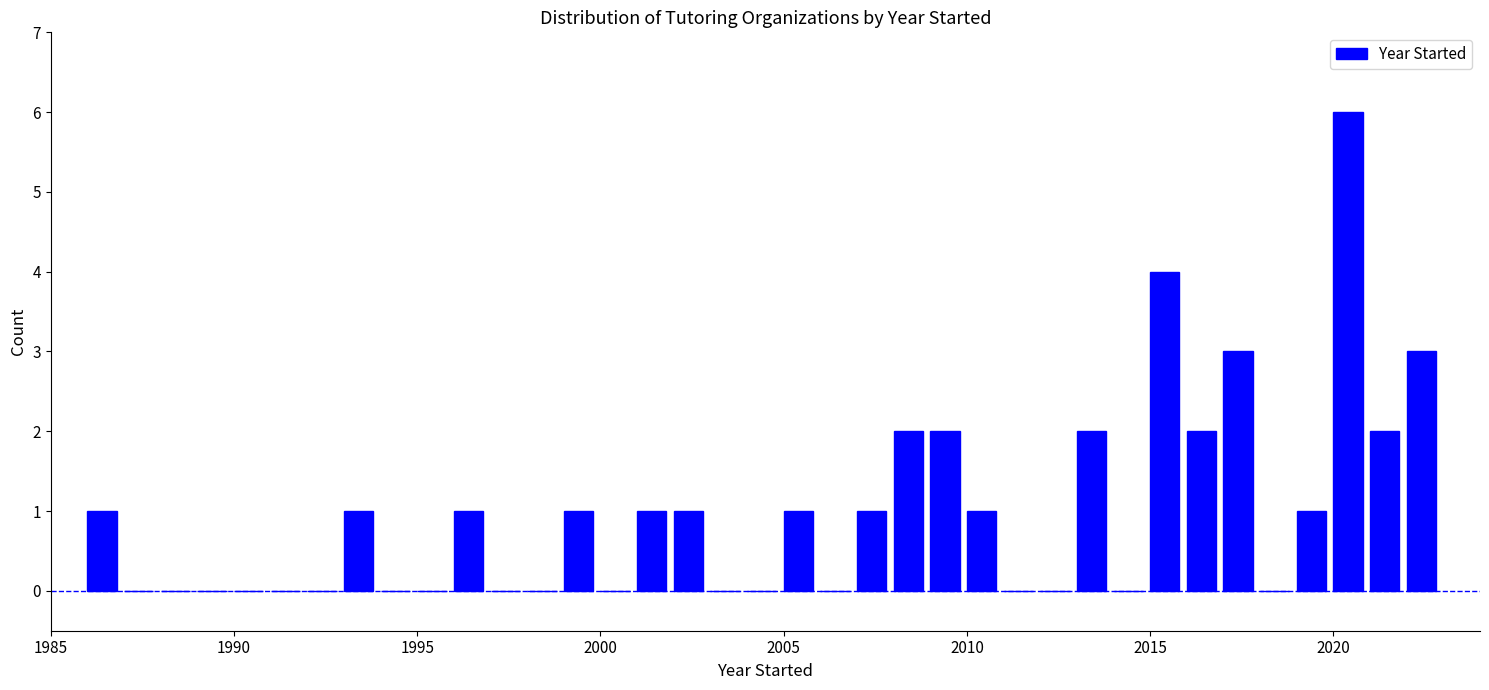

Around what value on the x-axis is the tallest bar? Give the approximate position of its centre, as read against the axis.

2020.5